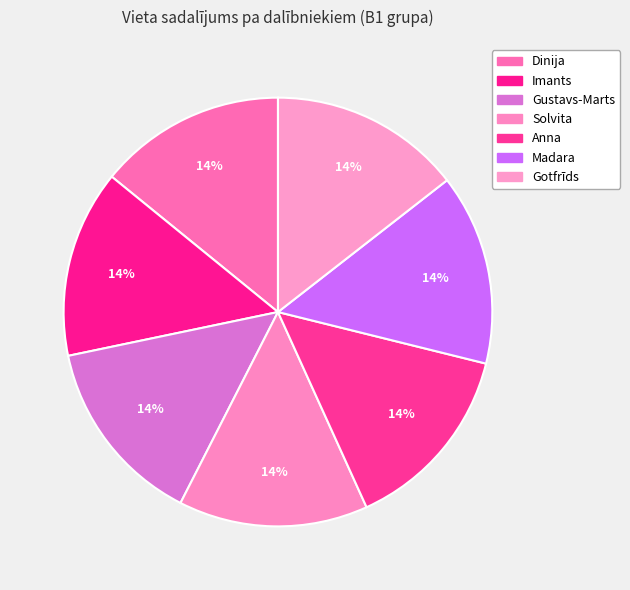

The Madara slice represents 4% of the pie. True or false?

False